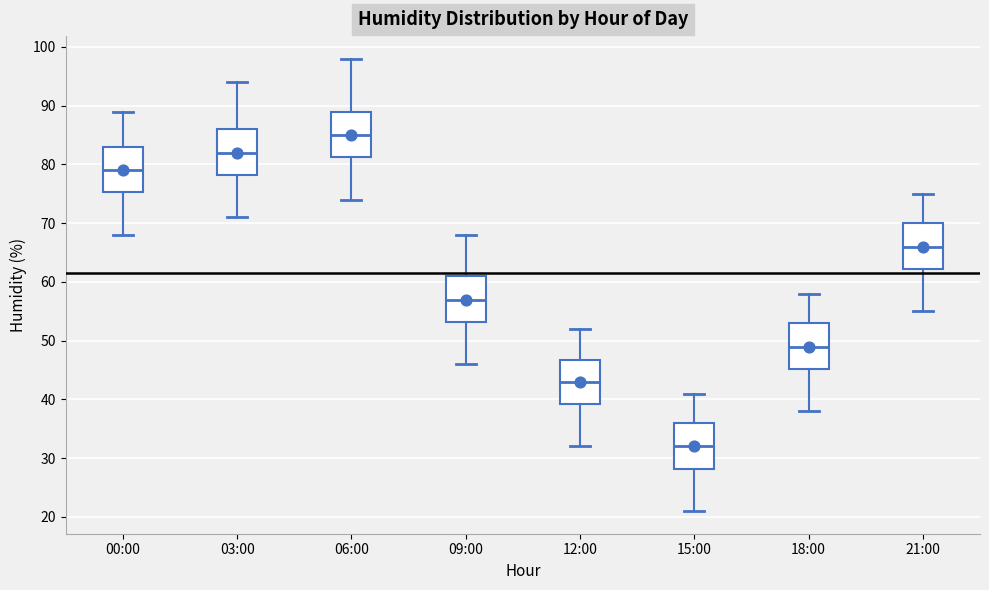

Reading left to right, transcribe this box plot: for each box, give where its median line is, the range the box spans, and where its two whiskers end, as read against the y-axis. The values are not printed on the chart, so give them approximately, as read against the axis.

00:00: median 79, box 75 to 83, whiskers 68 to 89
03:00: median 82, box 78 to 86, whiskers 71 to 94
06:00: median 85, box 81 to 89, whiskers 74 to 98
09:00: median 57, box 53 to 61, whiskers 46 to 68
12:00: median 43, box 39 to 47, whiskers 32 to 52
15:00: median 32, box 28 to 36, whiskers 21 to 41
18:00: median 49, box 45 to 53, whiskers 38 to 58
21:00: median 66, box 62 to 70, whiskers 55 to 75